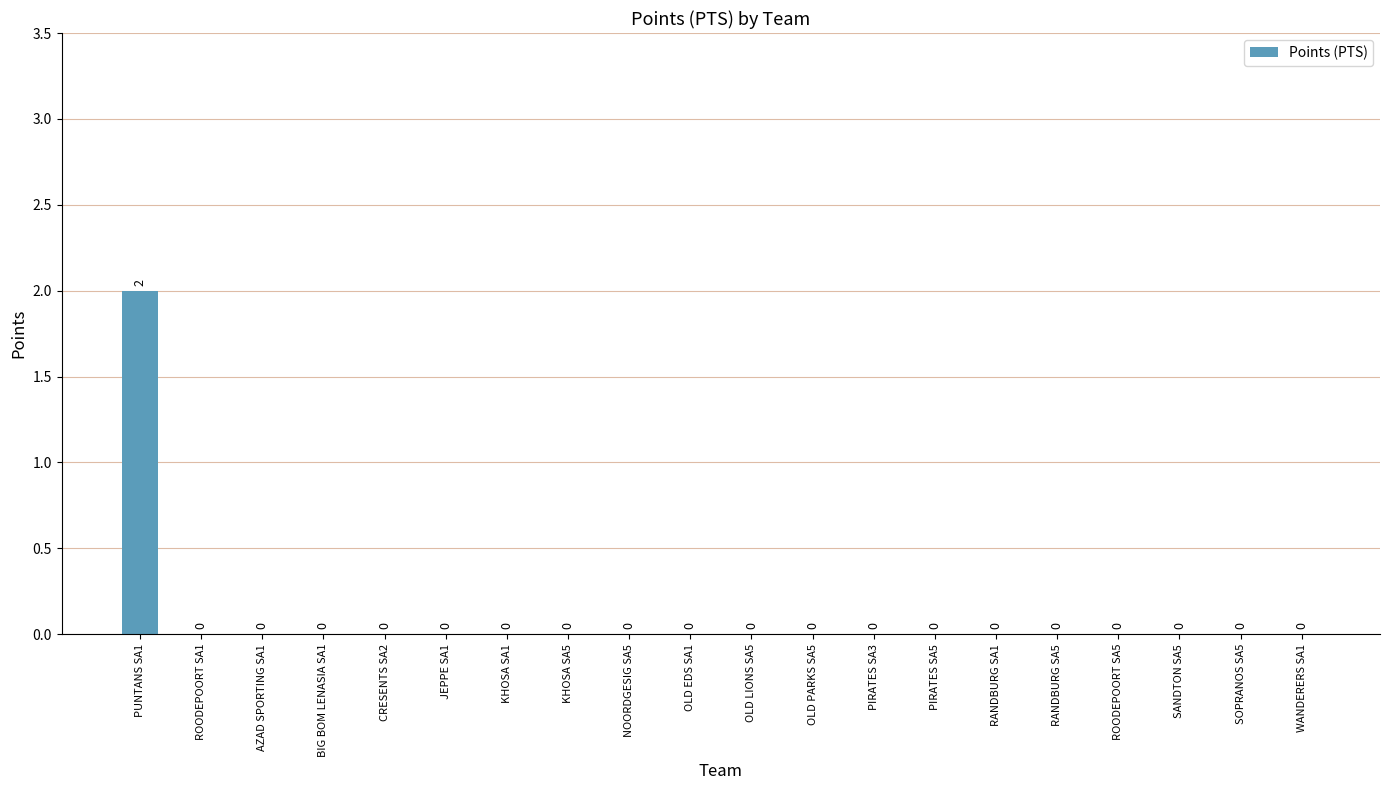

The value at OLD PARKS SA5 is 1. True or false?

False